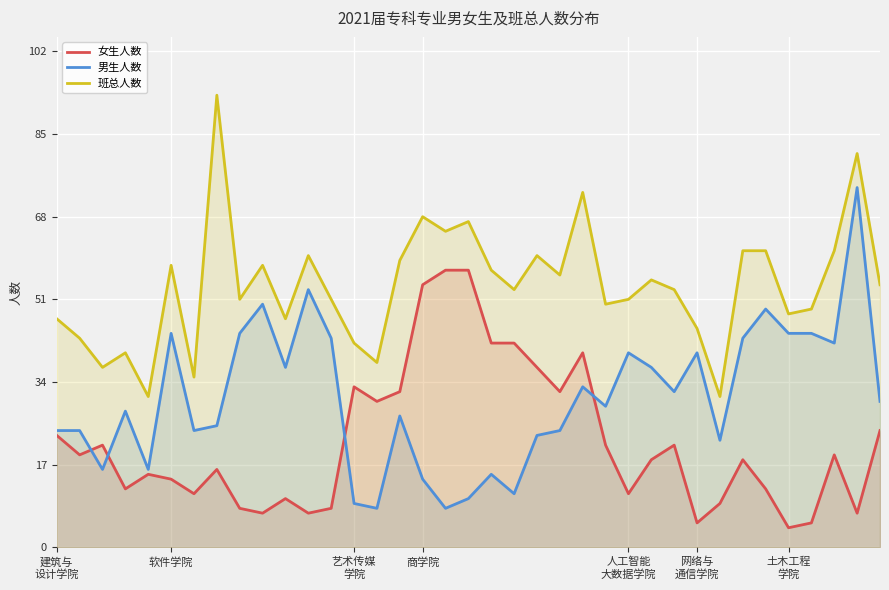

How many lines are shown in the chart?

3